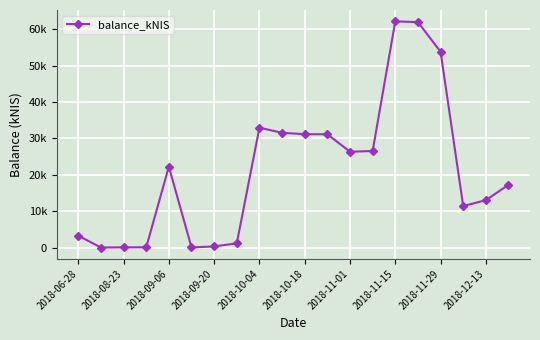

Does the chart display data point markers on the line(s)?

Yes